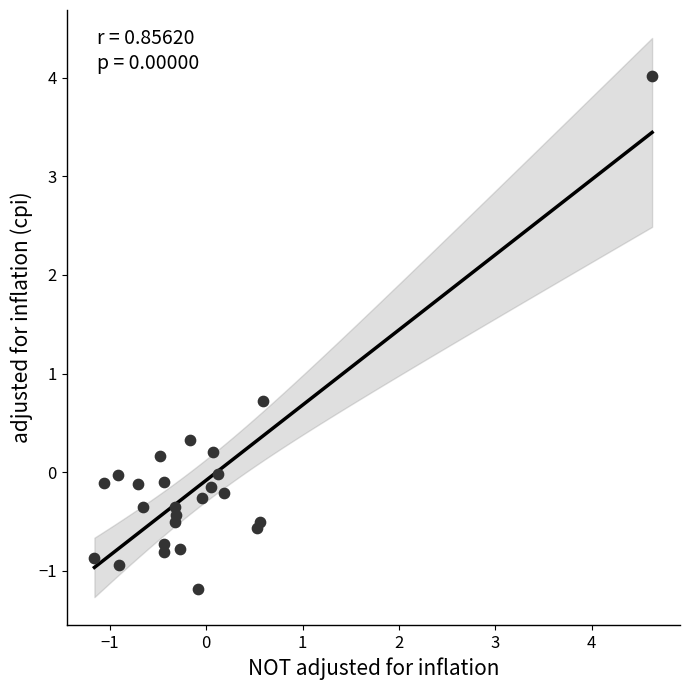

What Y value in the scatter plot is closest to 1?

0.7